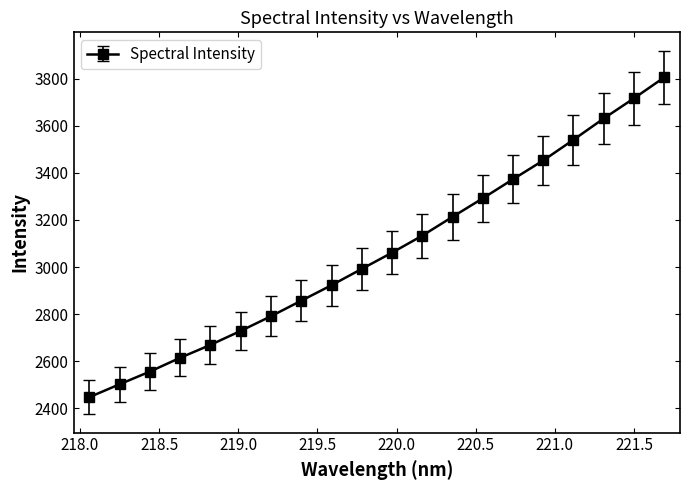

What is the maximum value shown in the chart?

3804.8